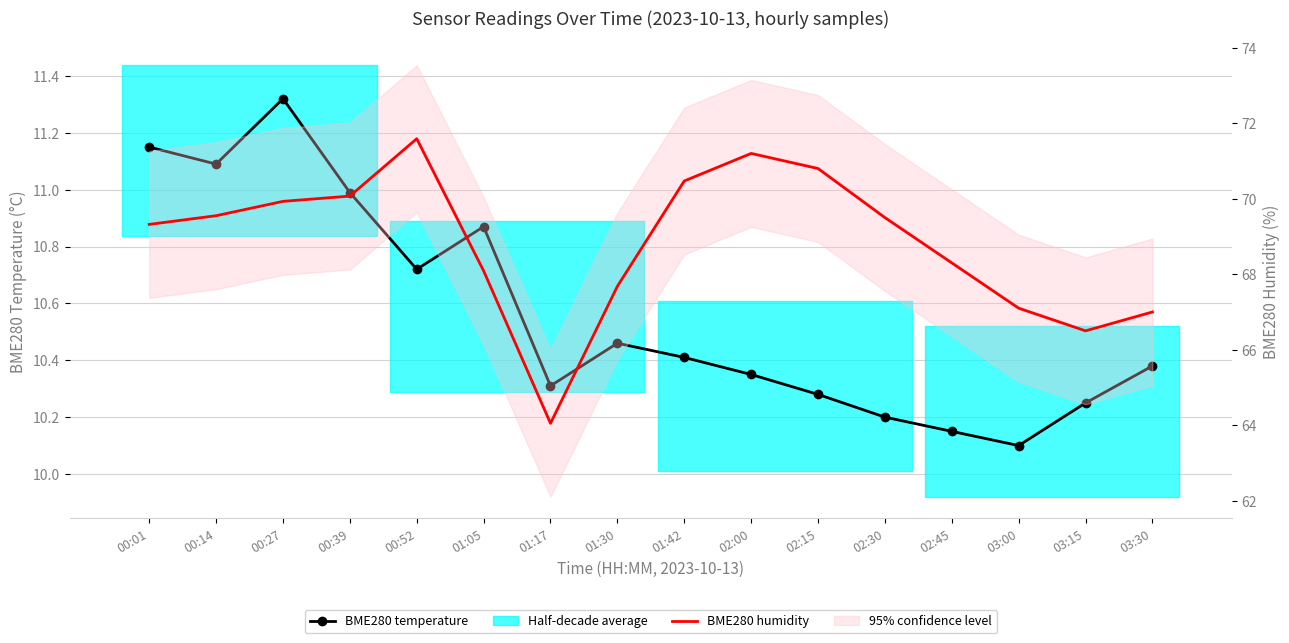

What position from the right is 02:15?

6